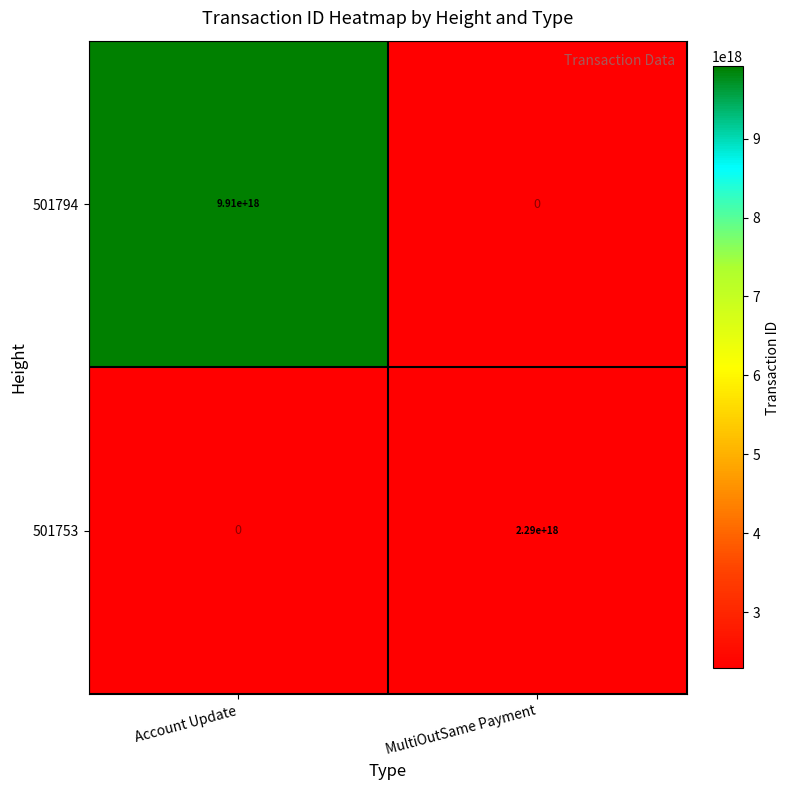

True or false: 501753 has a value of 690936480815262720 at MultiOutSame Payment.

False